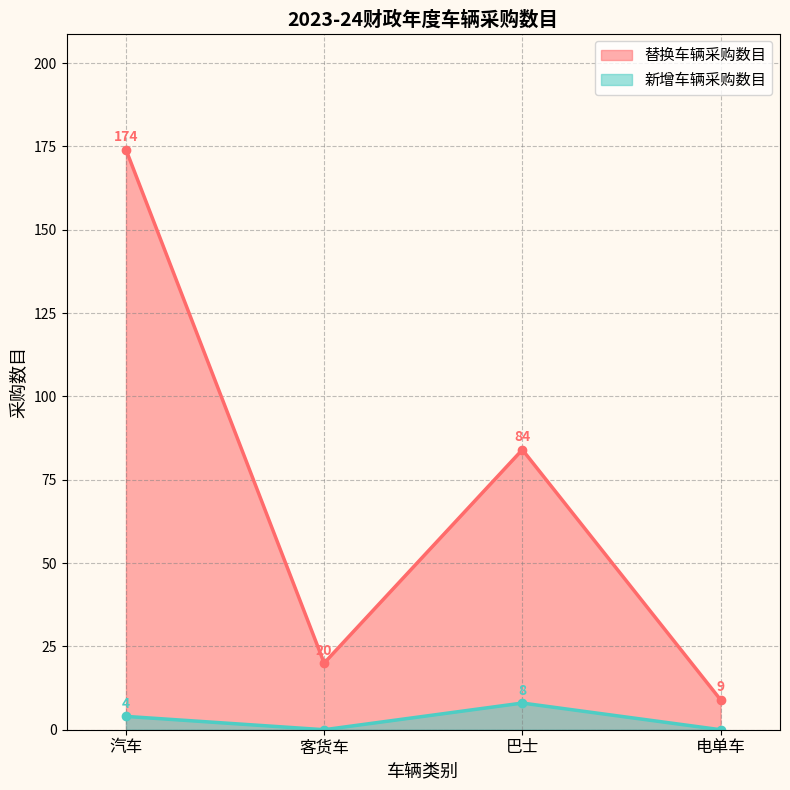

What are all the series names shown in the legend?

替换车辆采购数目, 新增车辆采购数目